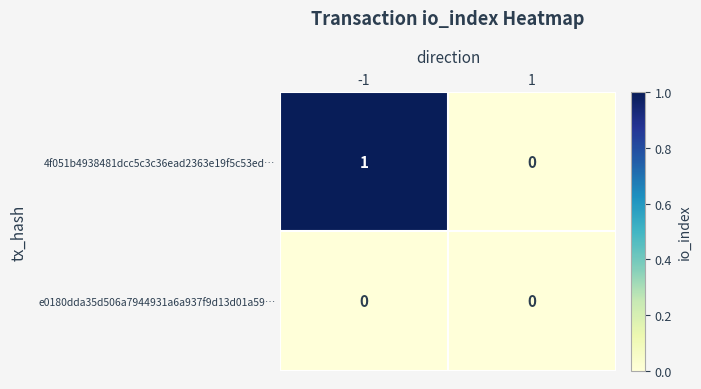

Reading left to right, extract all data points from this chart.

4f051b4938481dcc5c3c36ead2363e19f5c53ed…: 1	0
e0180dda35d506a7944931a6a937f9d13d01a59…: 0	0